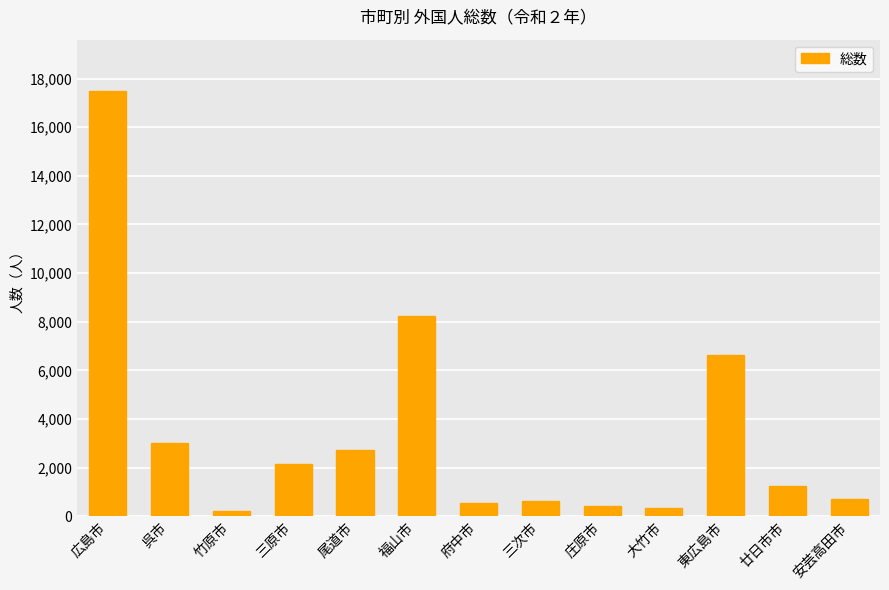

What position from the right is 呉市?

12